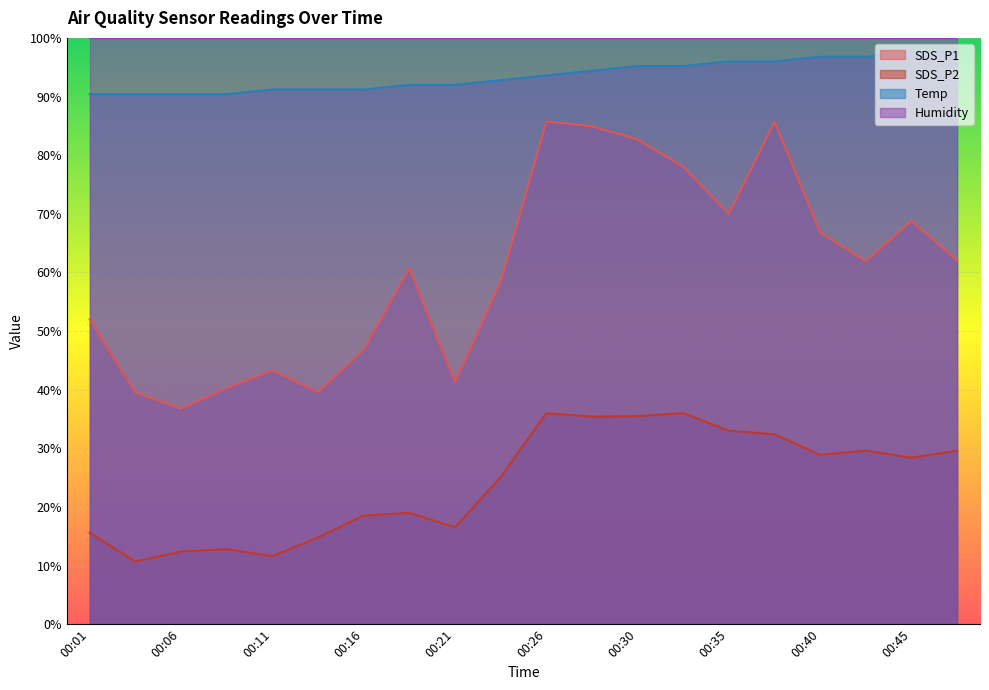

Count the number of categories in the chart.

20